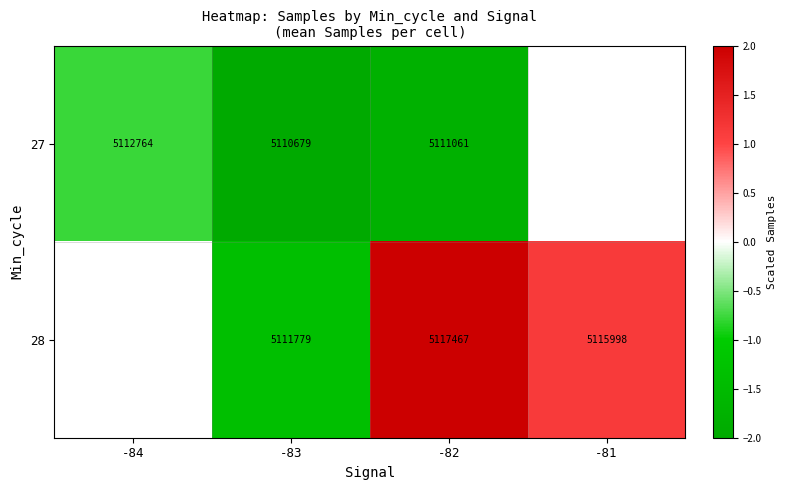

How many series are shown in this chart?

2